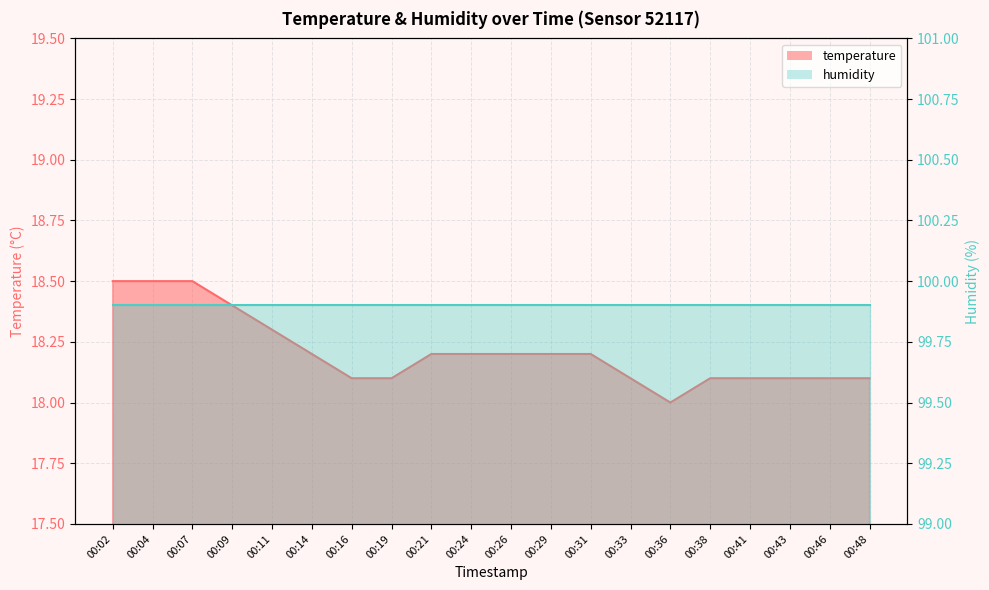

Rank the categories by value from lowest to highest.

00:36, 00:16, 00:19, 00:33, 00:38, 00:41, 00:43, 00:46, 00:48, 00:14, 00:21, 00:24, 00:26, 00:29, 00:31, 00:11, 00:09, 00:02, 00:04, 00:07